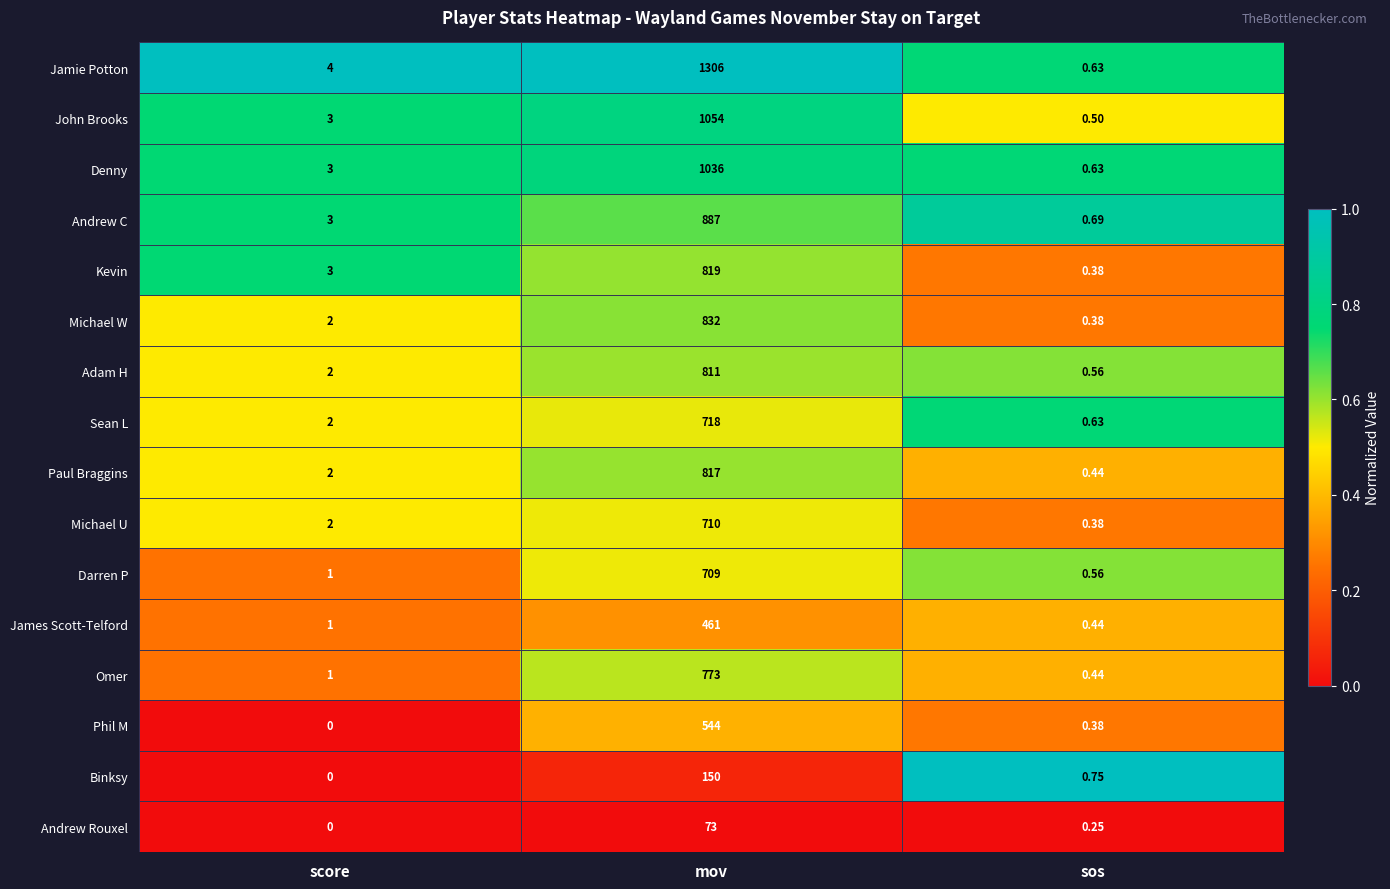

At which category is the sum across all series the highest?

mov